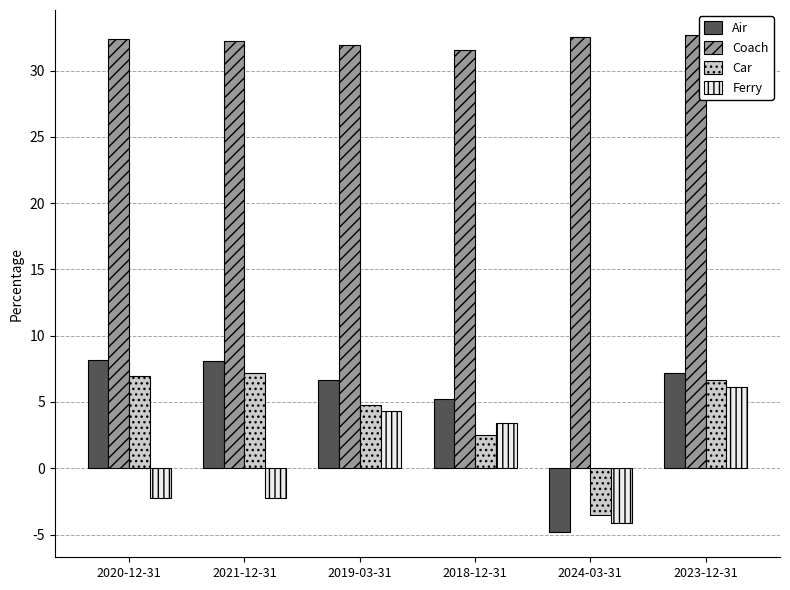

What is the minimum value for Ferry?

-4.1